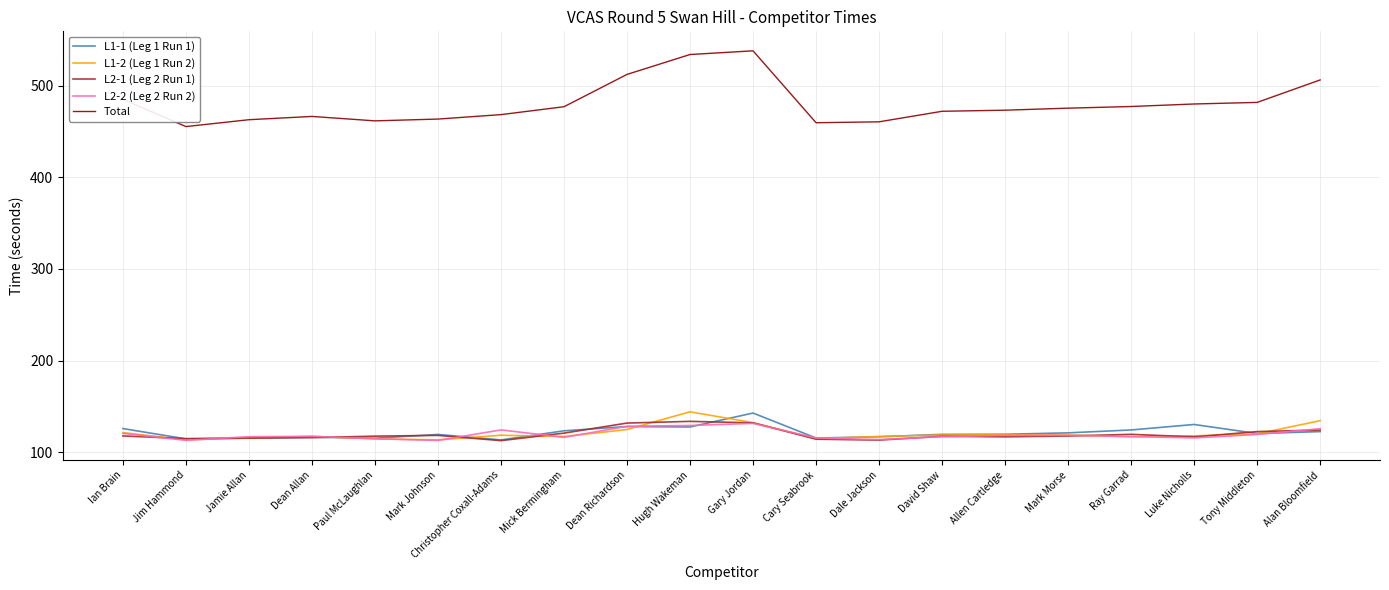

What position from the right is Ian Brain?

20